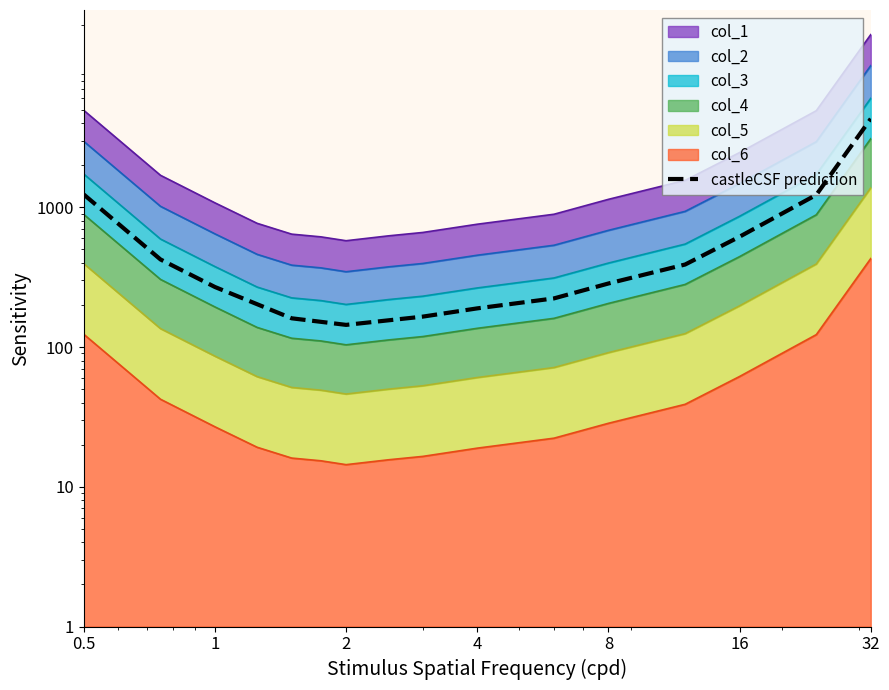

At which label does the data first exceed 284?

0.5